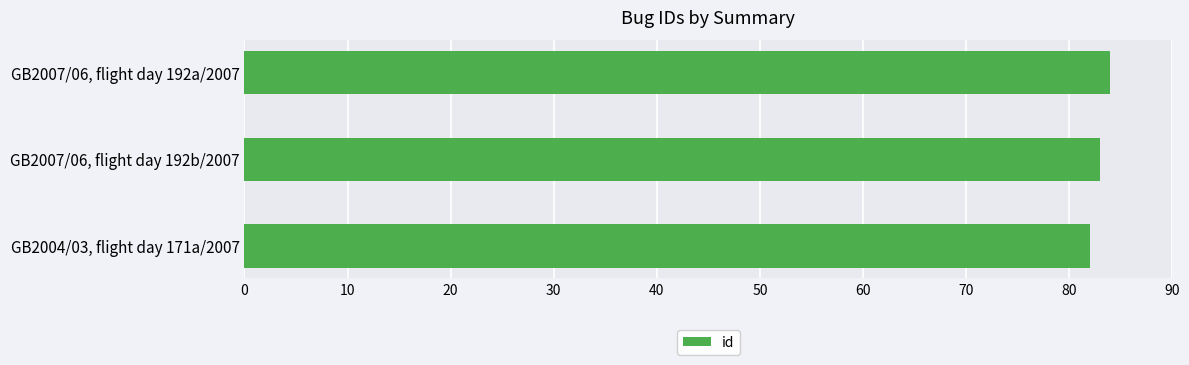

What is the maximum value shown in the chart?

84